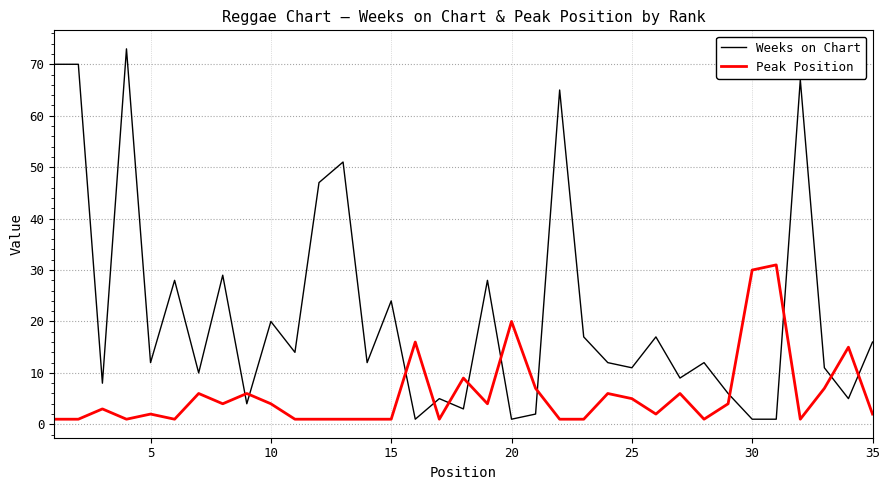

After their last crossing, which series has the higher values: Weeks on Chart or Peak Position?

Weeks on Chart